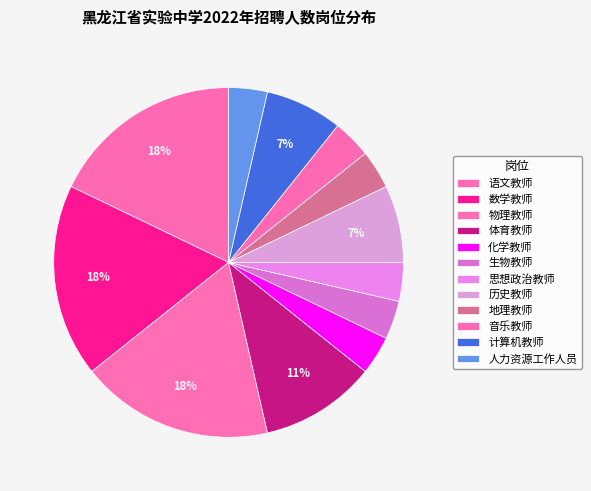

Combined, what portion of the pie is 生物教师 and 物理教师?

21.4%